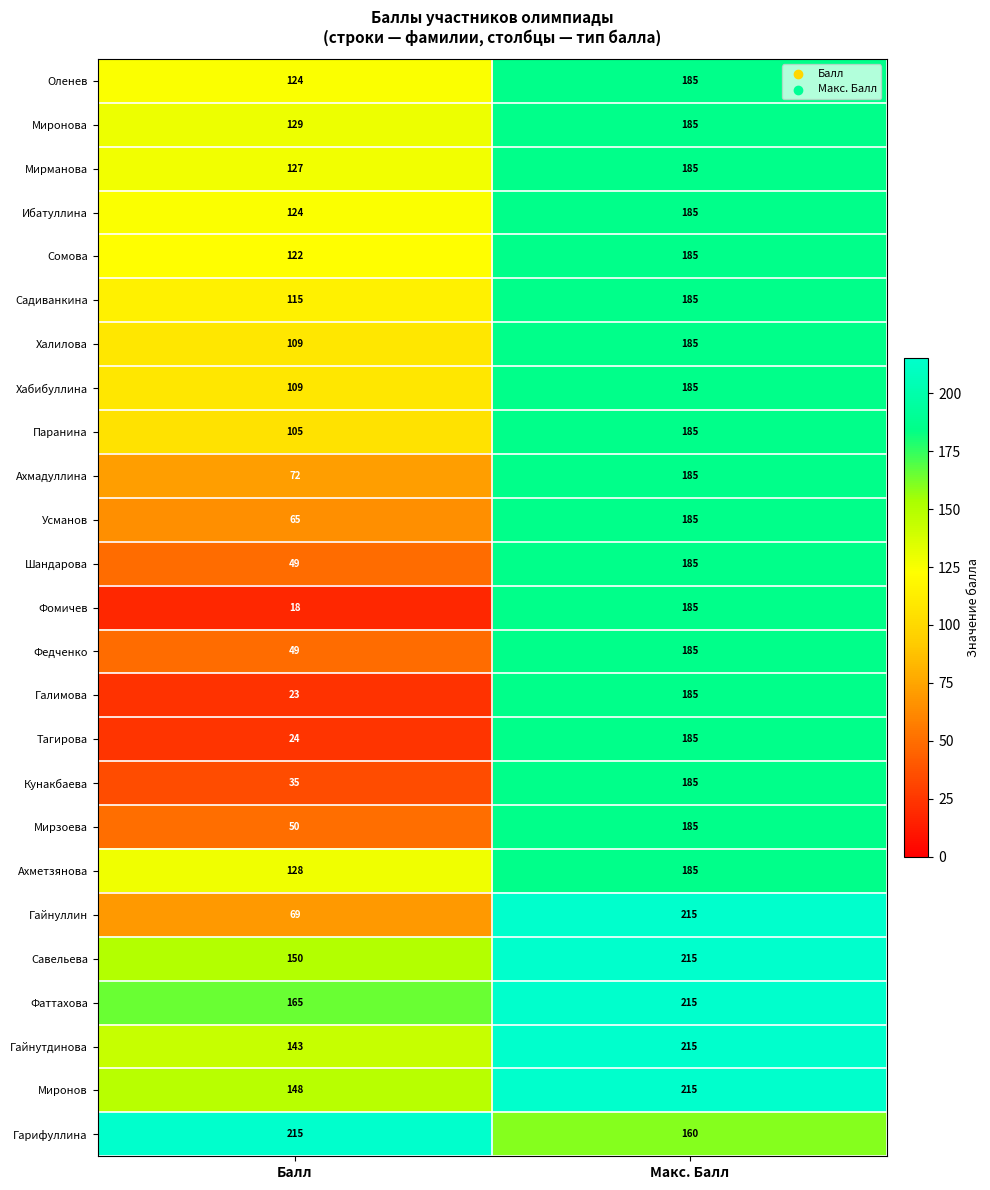

The value of Гайнуллин at Макс. Балл is 215. True or false?

True